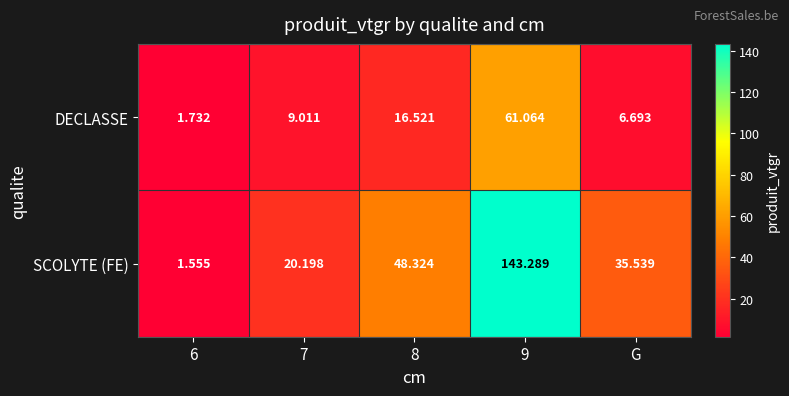

Between 7 and 8, which series saw the biggest shift?

SCOLYTE (FE)